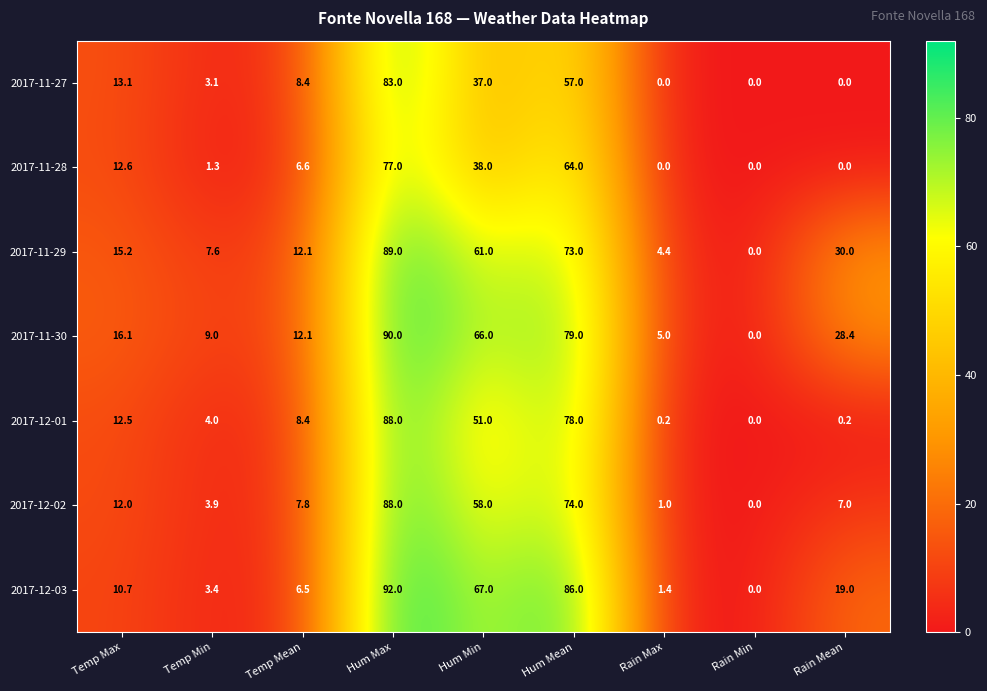

Read the 2017-12-03 value at Rain Max.

1.4